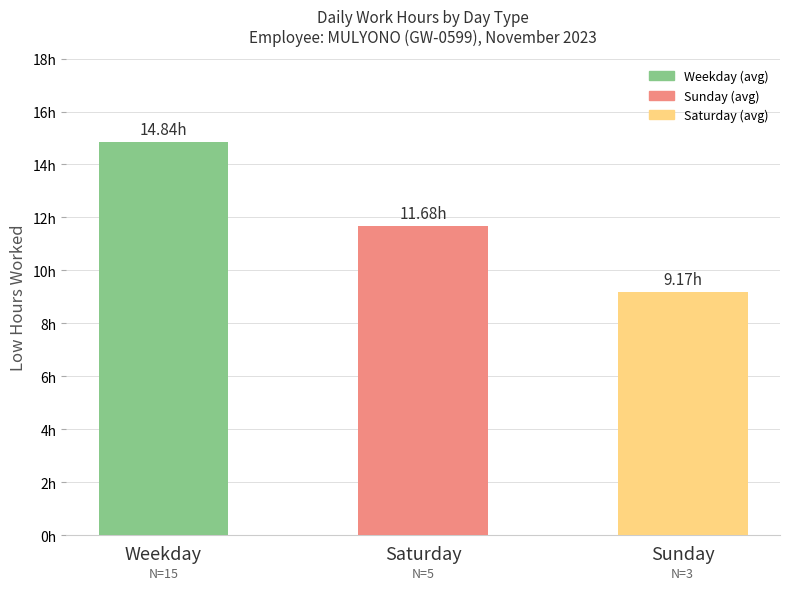

List the labels in order of value, smallest first.

Sunday, Saturday, Weekday